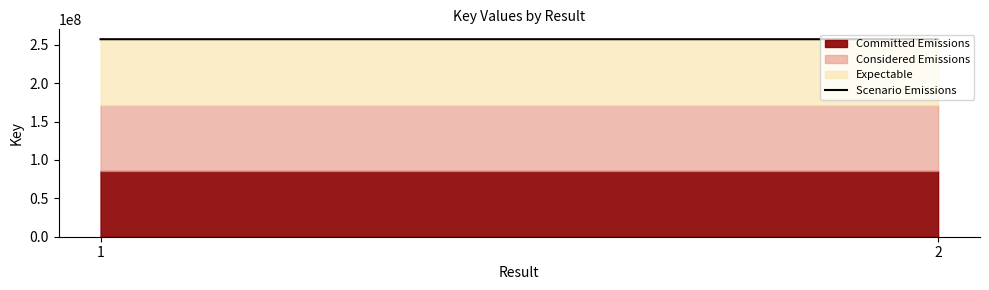

List the labels in order of value, largest first.

2, 1